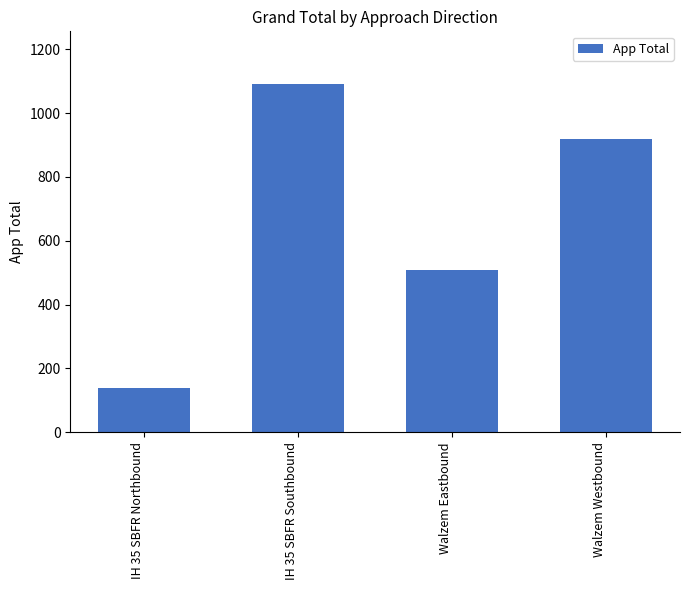

True or false: the data shows 1092 at IH 35 SBFR Southbound.

True